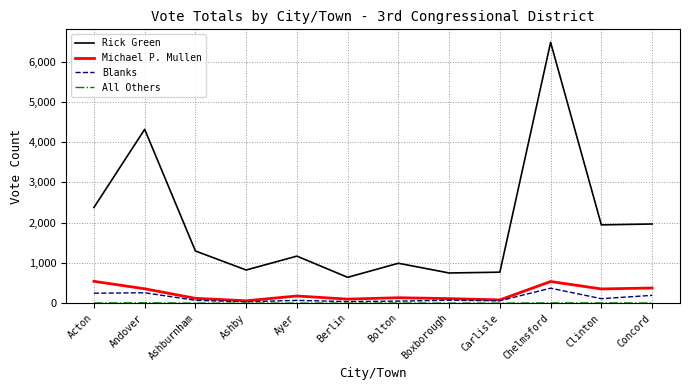

True or false: Michael P. Mullen and Rick Green cross at least once.

False